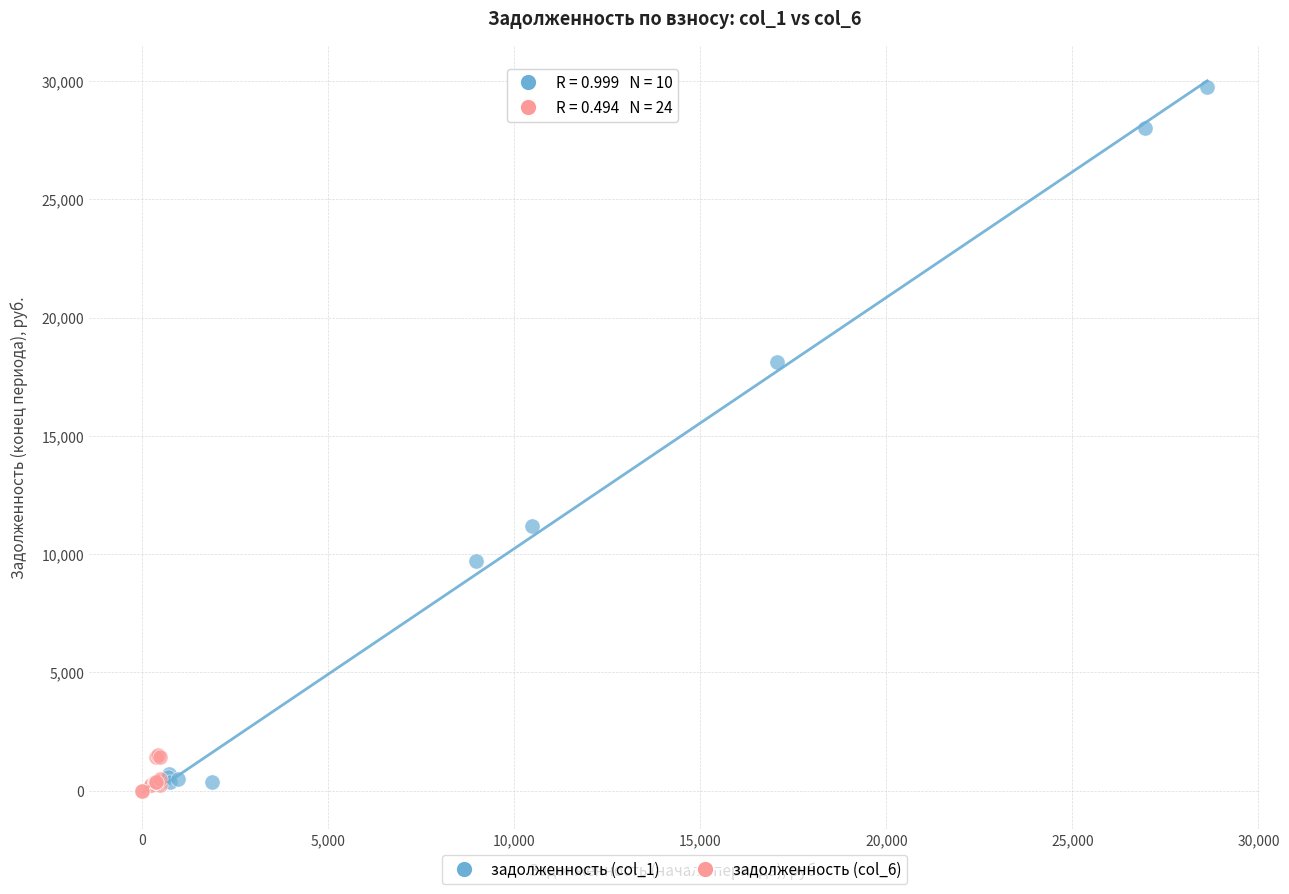

Which series has the largest Y range (max minus min)?

задолженность (col_1)